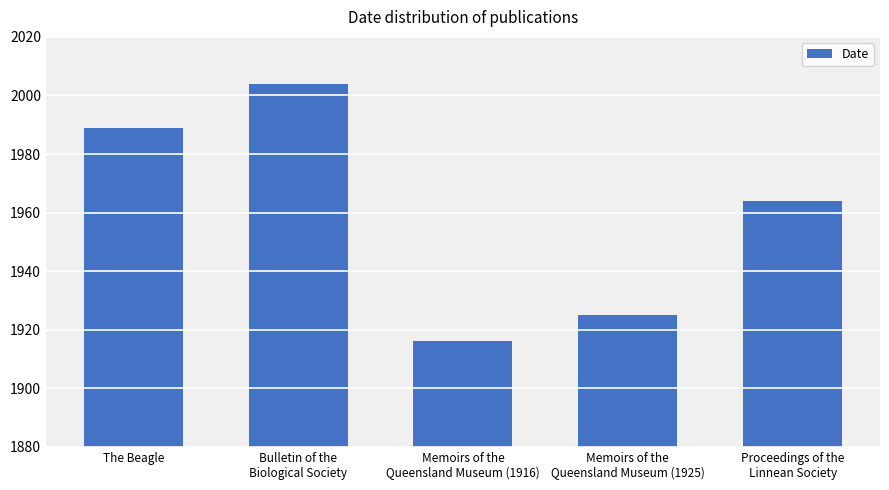

Does the chart contain stacked bars?

No